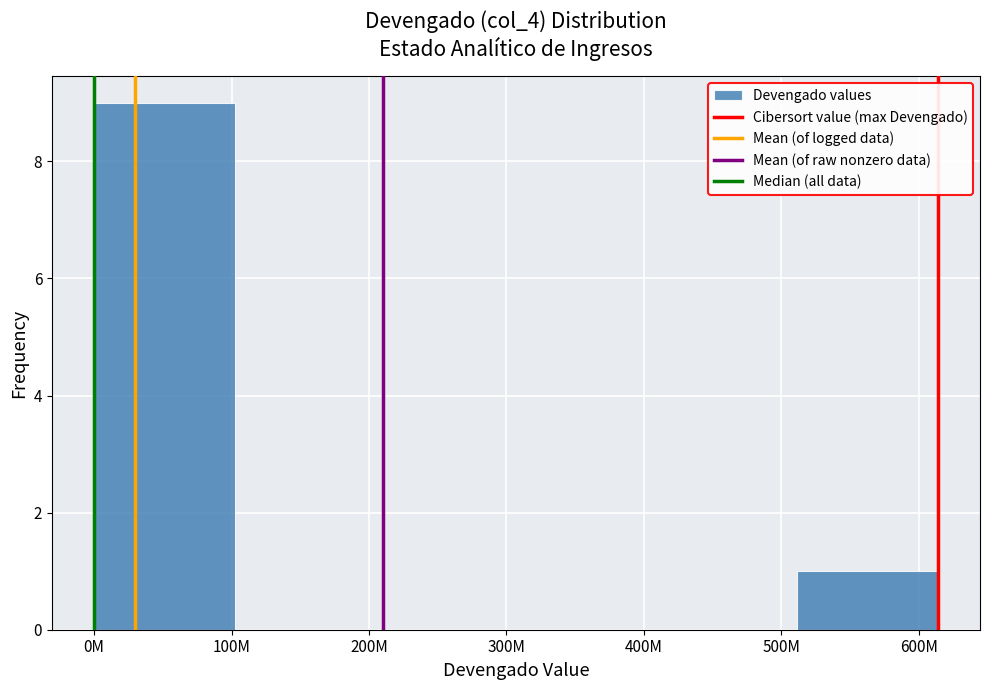

Reading left to right, list all the values displayed in this chart.

100M=9	200M=0	300M=0	400M=0	500M=0	600M=1